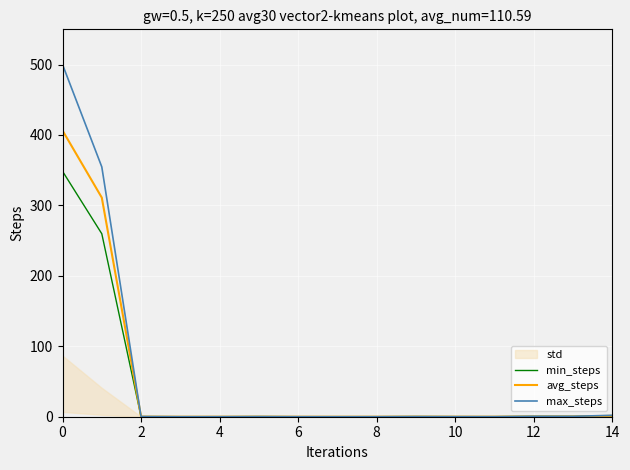

What is the sum of the min_steps values at 8 and 14?

1.2